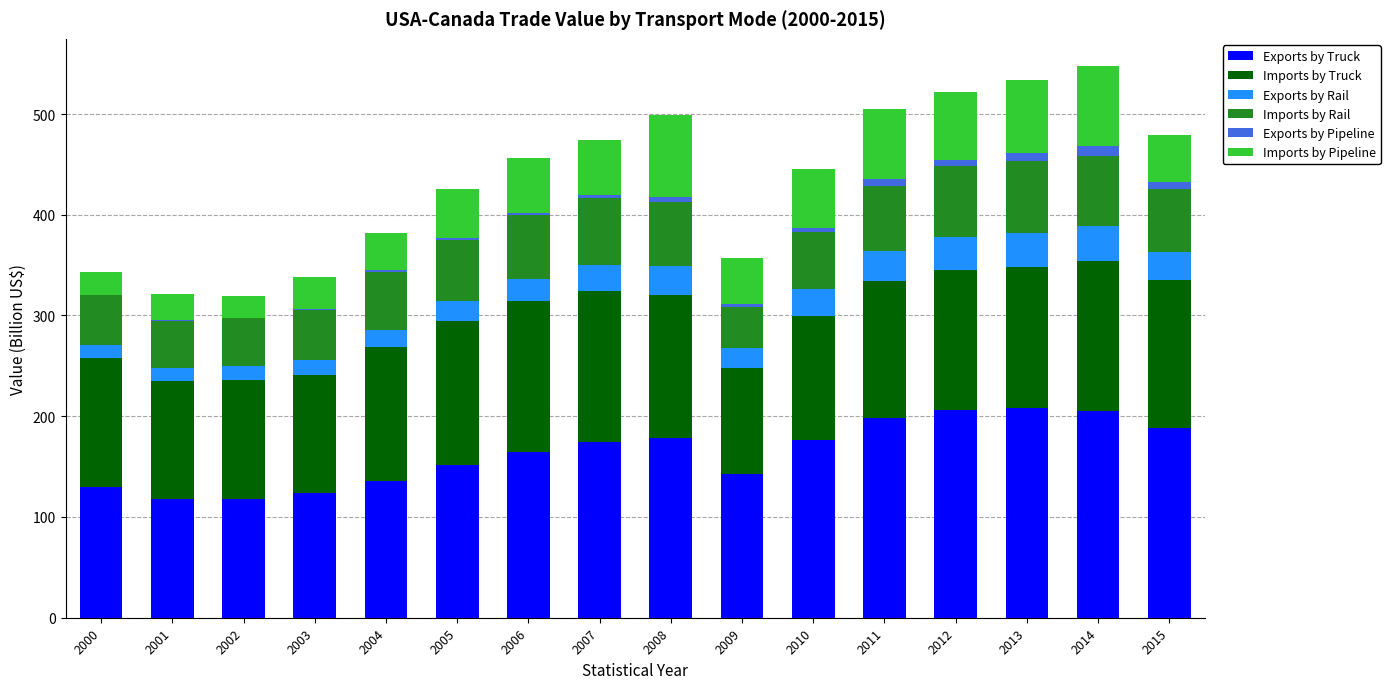

What are all the series names shown in the legend?

Exports by Truck, Imports by Truck, Exports by Rail, Imports by Rail, Exports by Pipeline, Imports by Pipeline